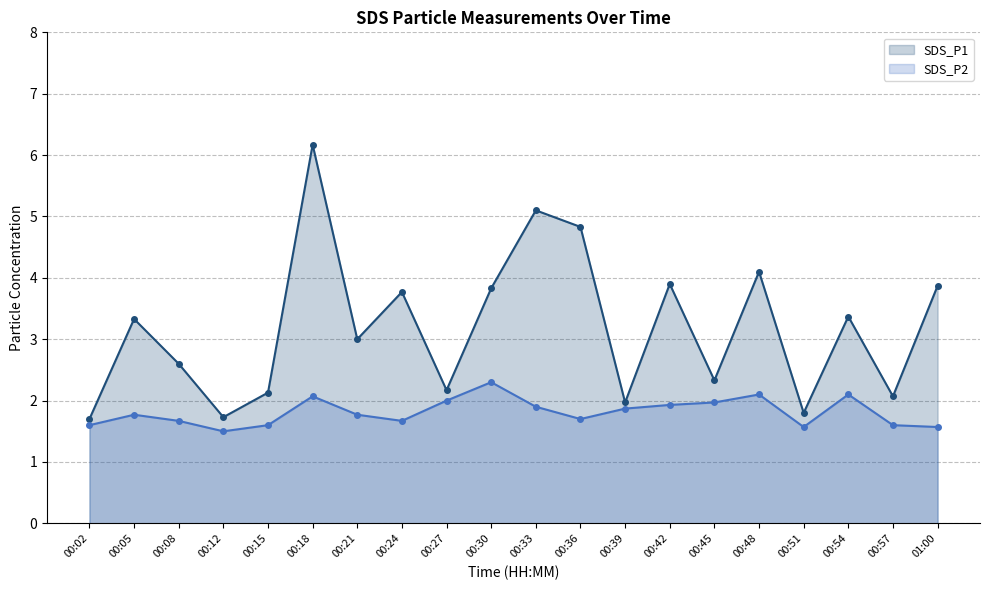

Is it true that SDS_P1 equals 5.3 at 00:30?

False